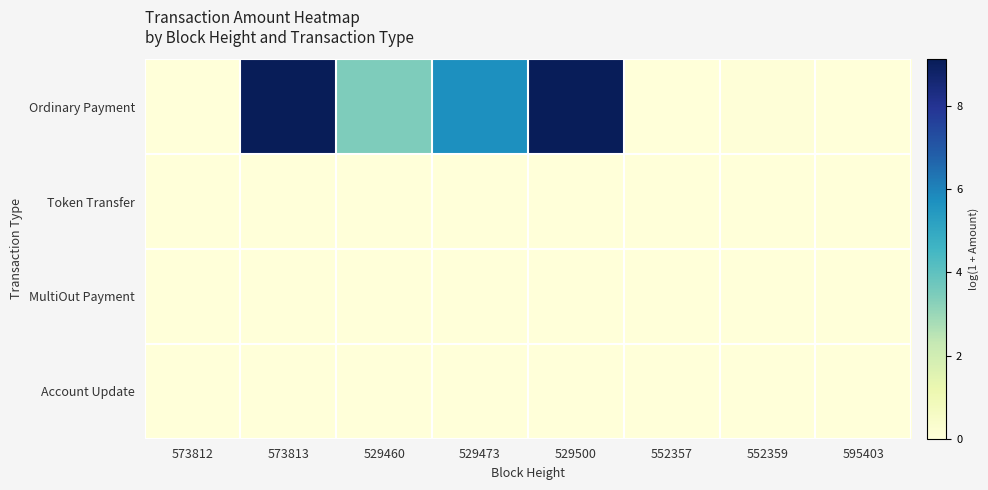

Between 529473 and 552357, which is larger?

529473